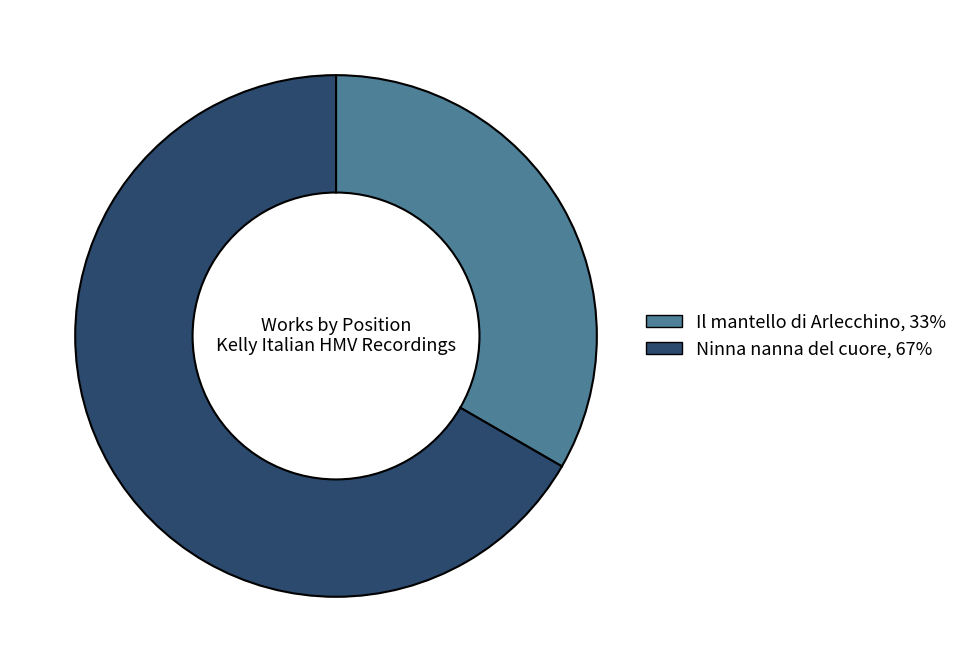

What is the largest slice in the pie chart?

Ninna nanna del cuore